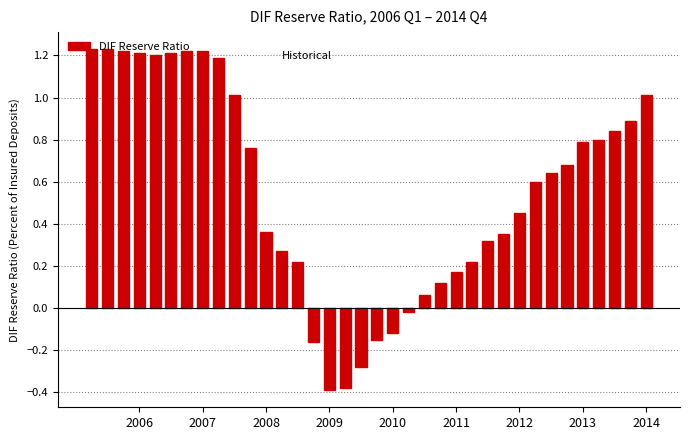

What is the difference between the second highest and minimum values?

1.6